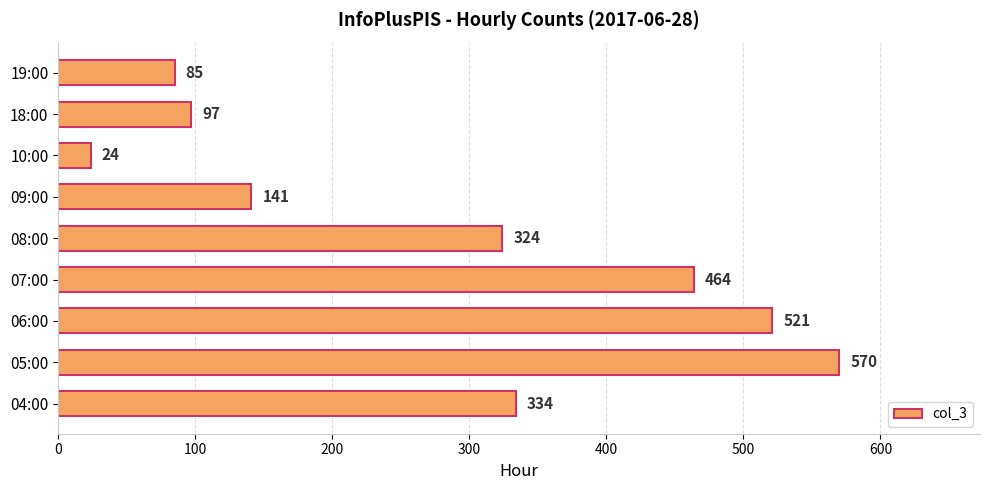

Are the bars horizontal?

Yes